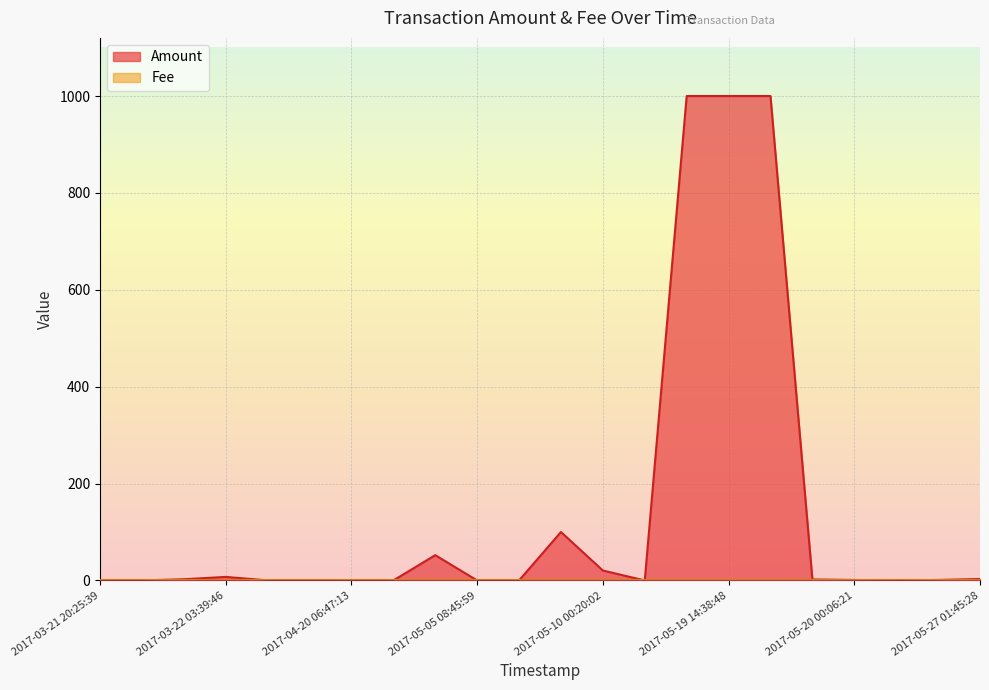

What is the highest value of the Amount series?

1000.0